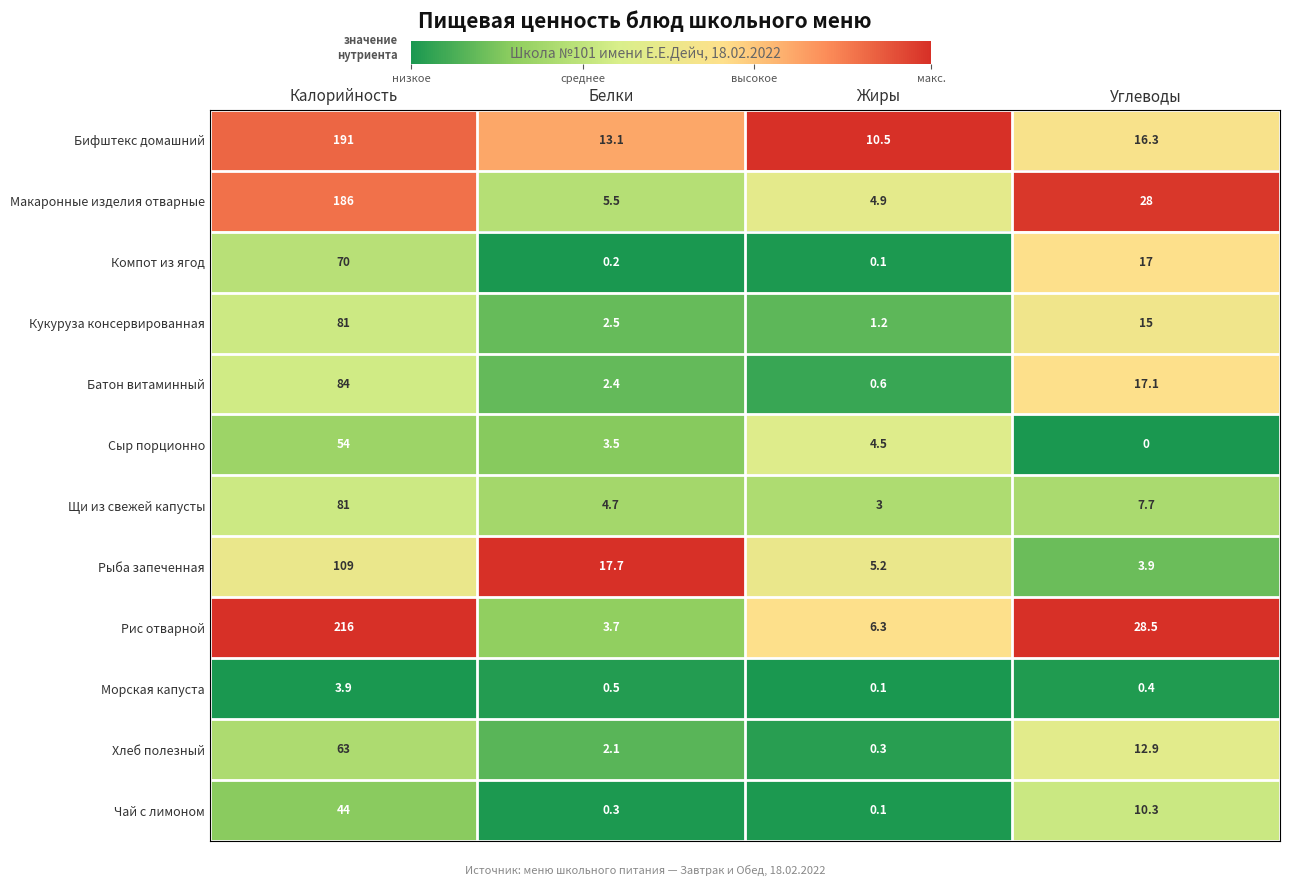

Which series has the widest spread of values?

Рис отварной